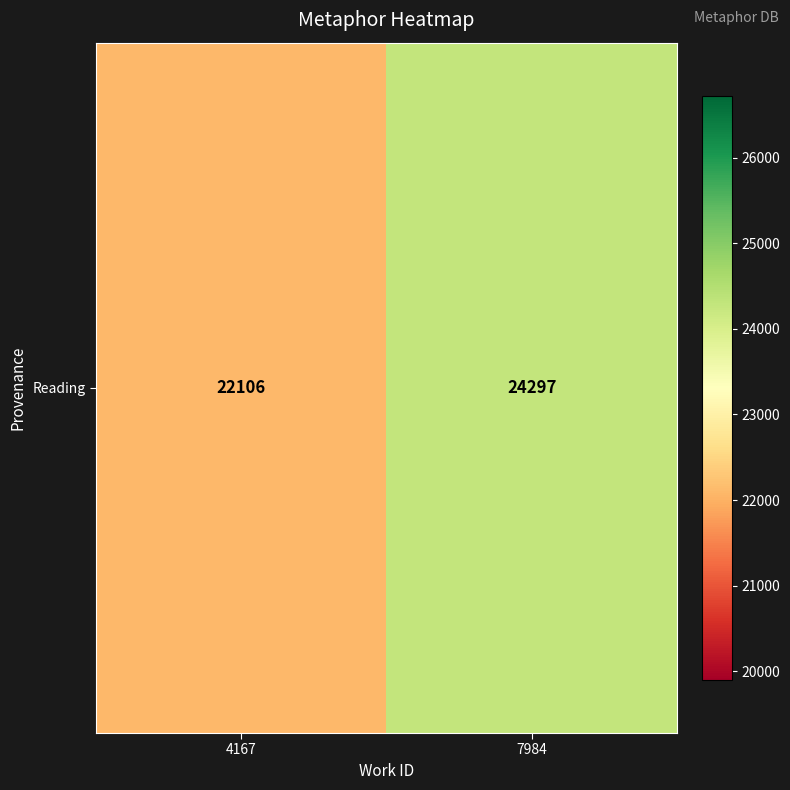

List the labels in order of value, smallest first.

4167, 7984